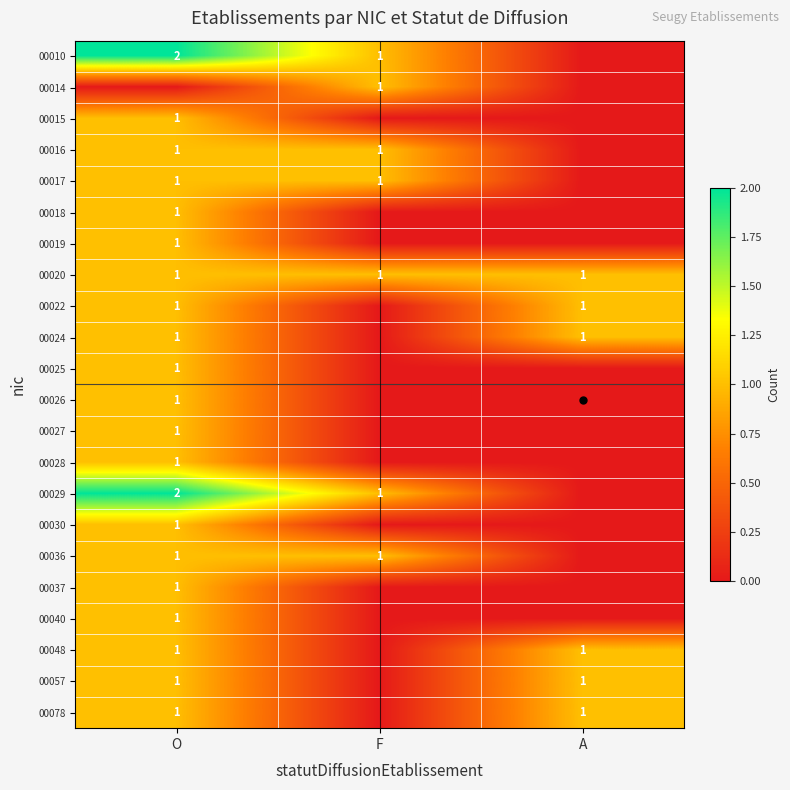

What is the difference between the 00029 values at A and F?

1